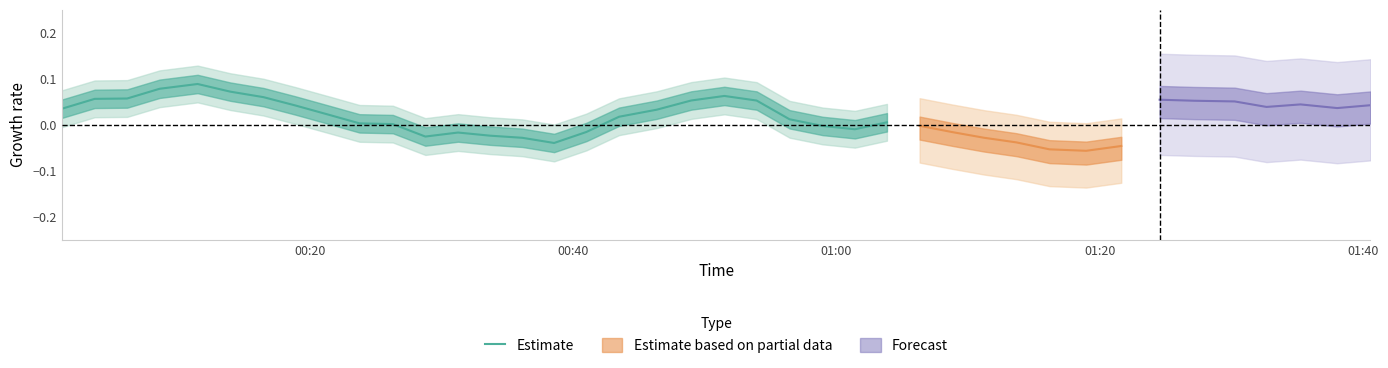

True or false: the data has more than 2 interior local peaks.

True